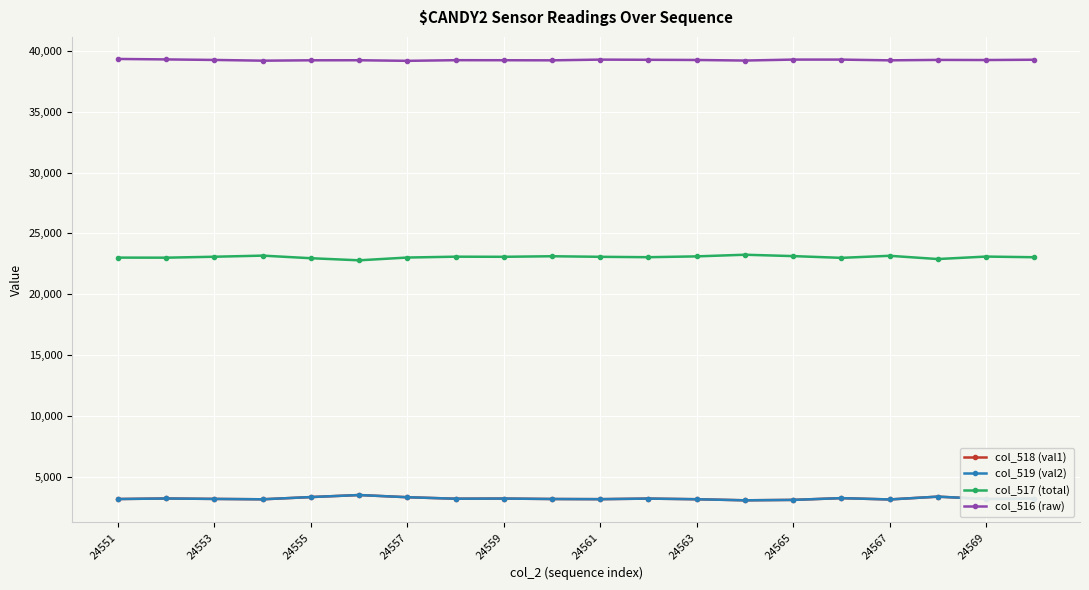

Which series has the largest total across all categories?

col_516 (raw)